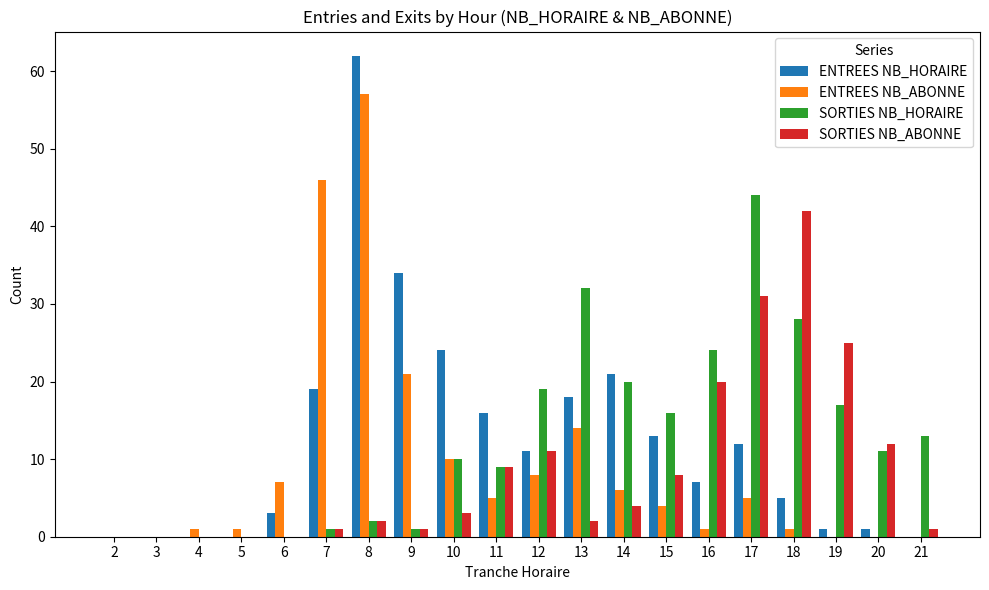

The SORTIES NB_ABONNE series shows 2 at 13. True or false?

True